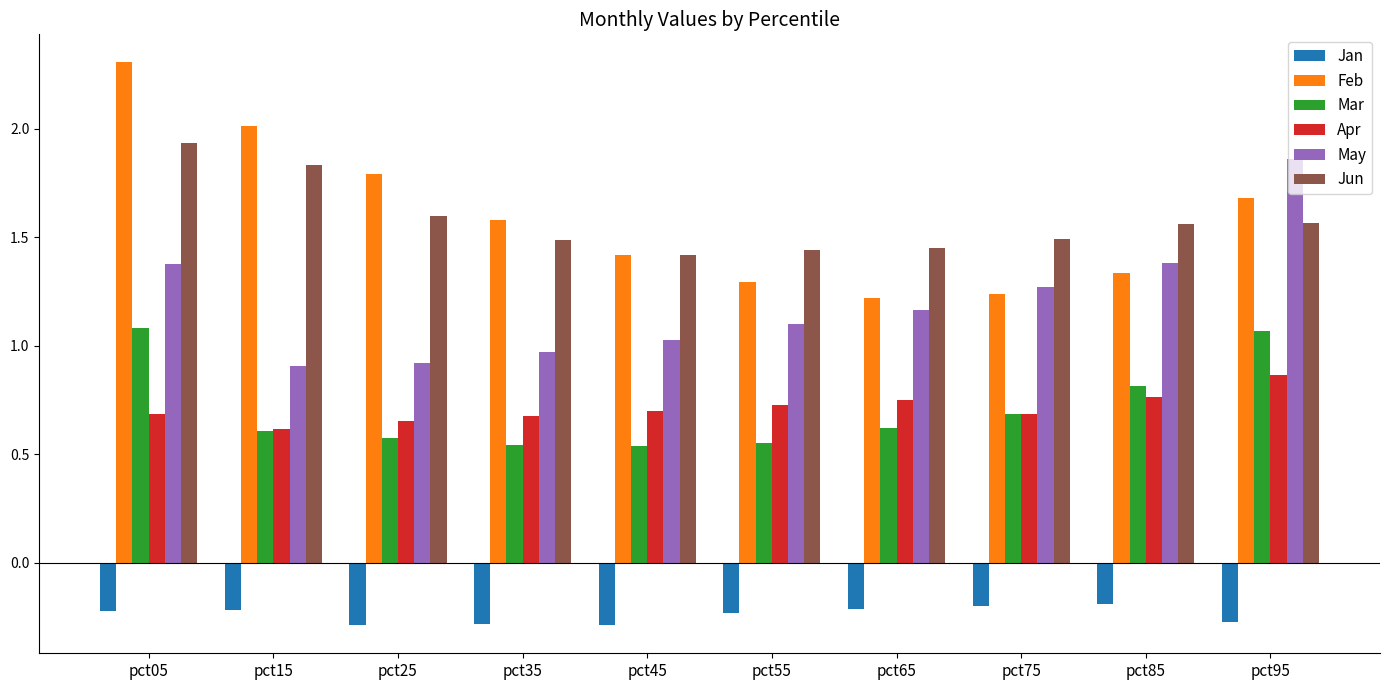

At pct55, list the series in order from smallest to largest.

Jan, Mar, Apr, May, Feb, Jun